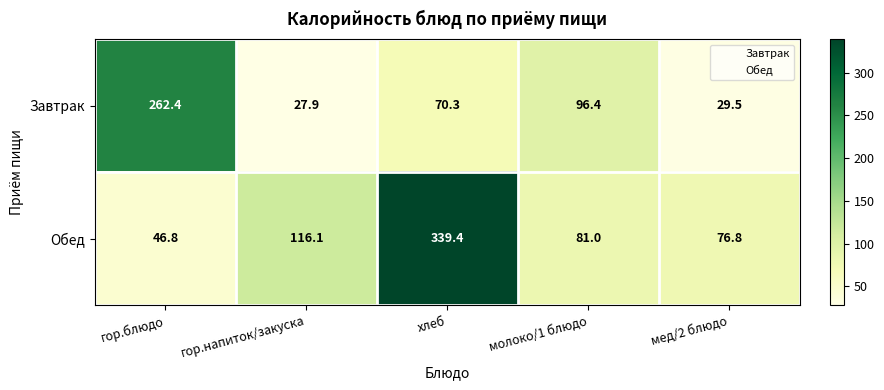

What is the spread (max minus min) of values at хлеб?

269.1